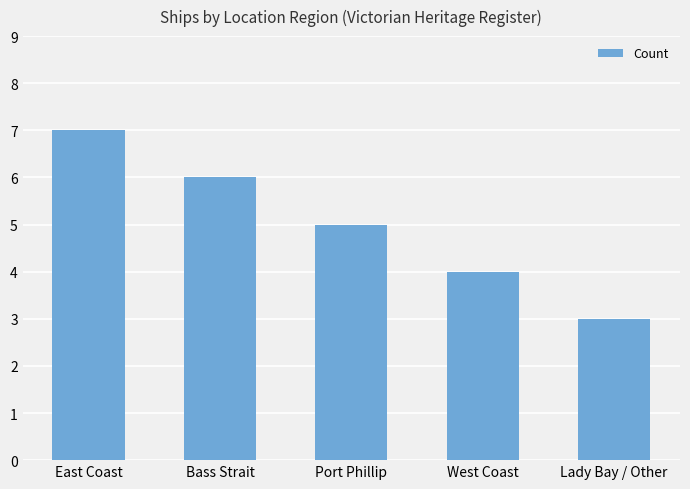

True or false: the data shows 7 at East Coast.

True